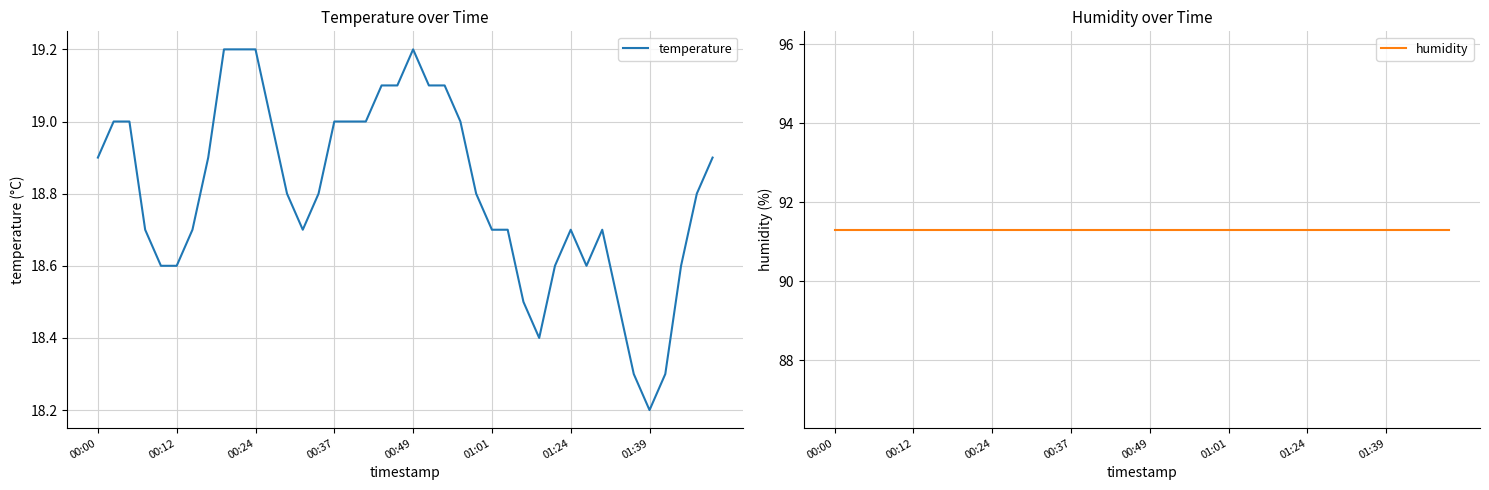

Which series has the largest total across all categories?

humidity